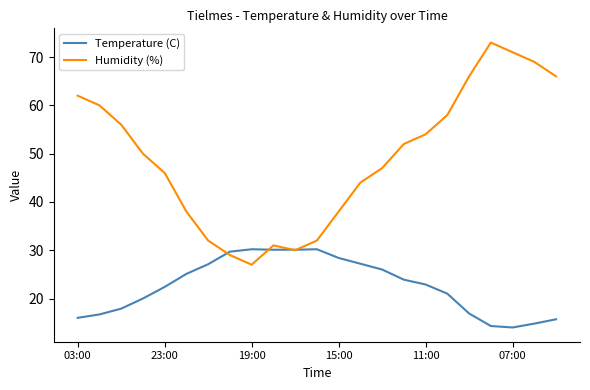

What is the greatest value displayed?

73.0